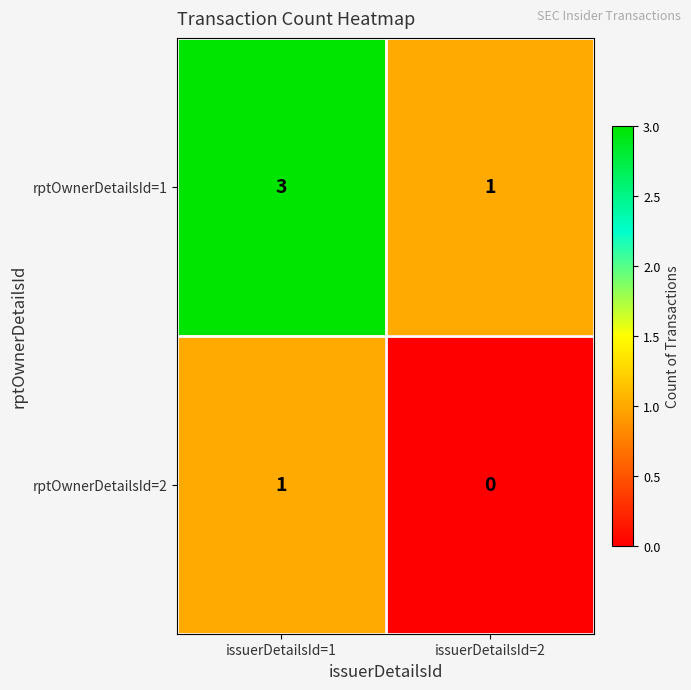

What is the greatest value displayed?

3